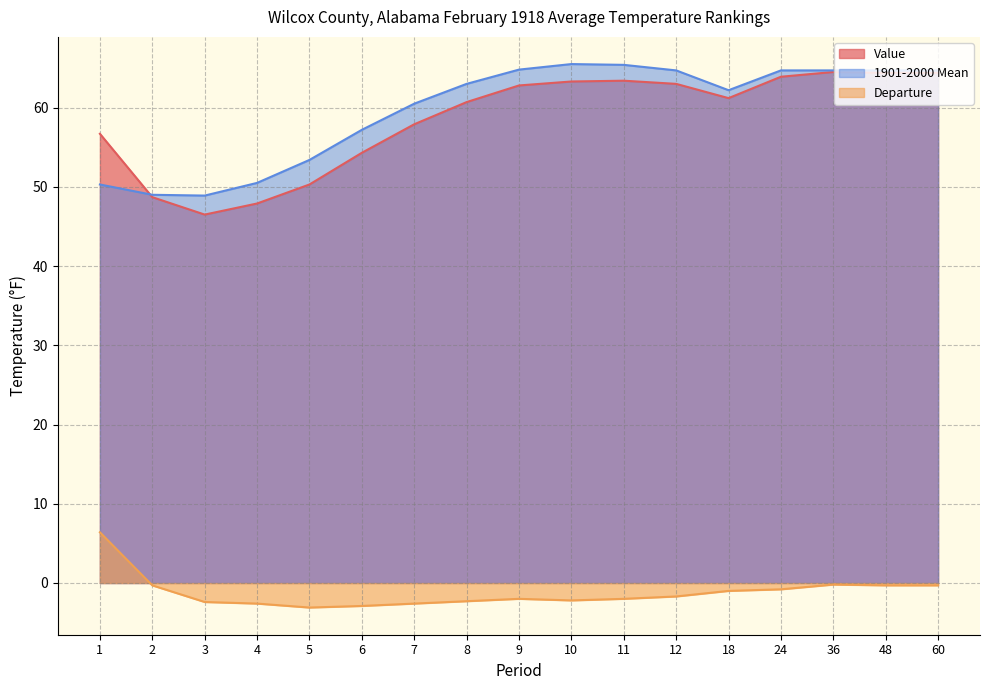

Which series has the largest range (max minus min)?

Value